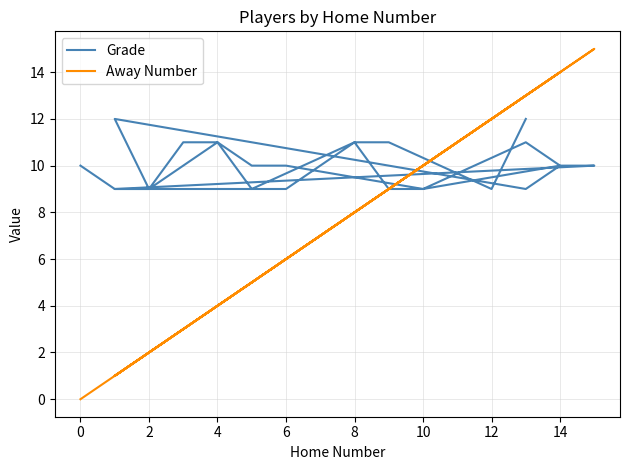

List the series in order of their peak value, highest first.

Away Number, Grade